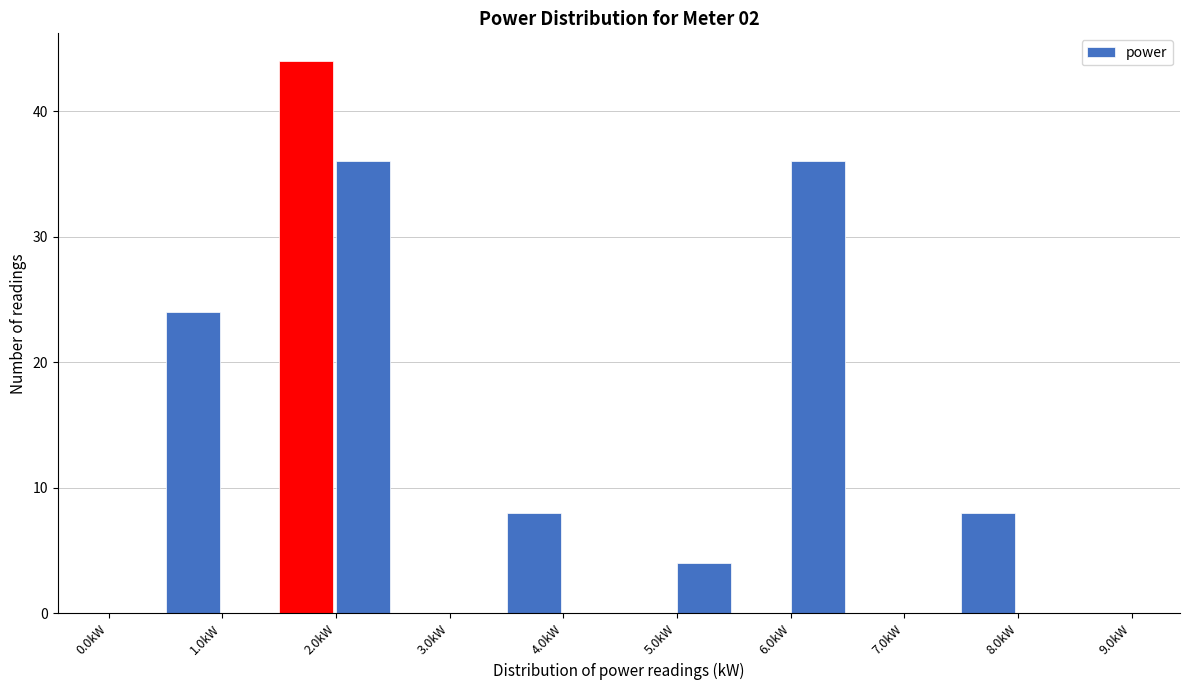

Reading left to right, transcribe this chart: for each bar, give the range it covers on the x-axis and its height. The values are not printed on the chart, so give them approximately, as read against the axis.

0.0 to 0.5: 0
0.5 to 1.0: 24
1.0 to 1.5: 0
1.5 to 2.0: 44
2.0 to 2.5: 36
2.5 to 3.0: 0
3.0 to 3.5: 0
3.5 to 4.0: 8
4.0 to 4.5: 0
4.5 to 5.0: 0
5.0 to 5.5: 4
5.5 to 6.0: 0
6.0 to 6.5: 36
6.5 to 7.0: 0
7.0 to 7.5: 0
7.5 to 8.0: 8
8.0 to 8.5: 0
8.5 to 9.0: 0